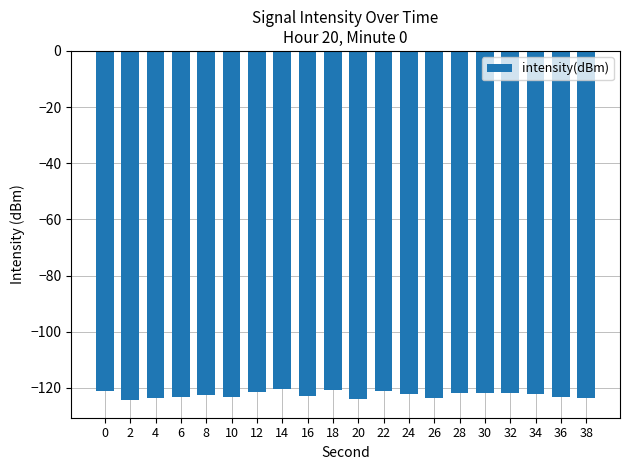

What is the difference between the second highest and minimum values?

3.7